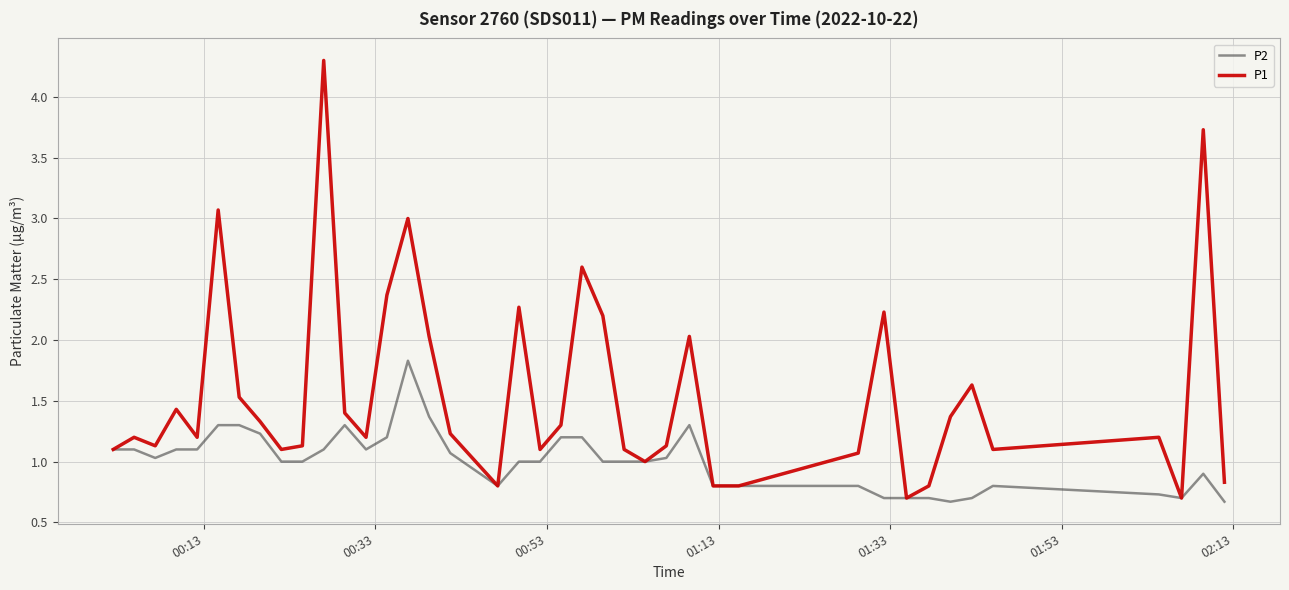

What is the average value of the P1 series?

1.6